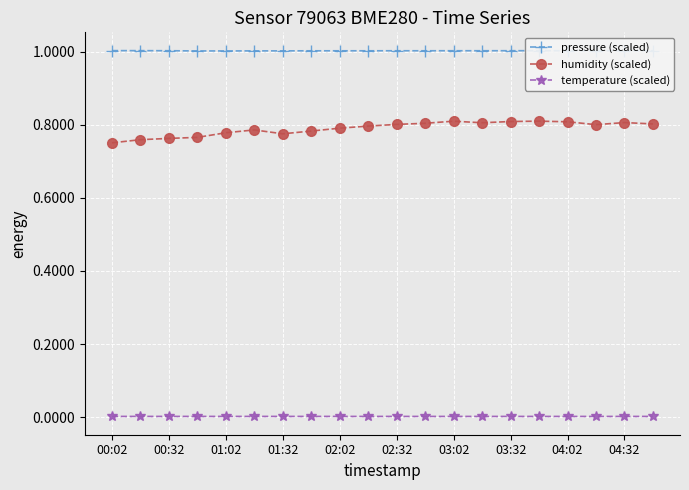

In pressure (scaled), how many points are lower than both neighbors (excluding endpoints)?

5